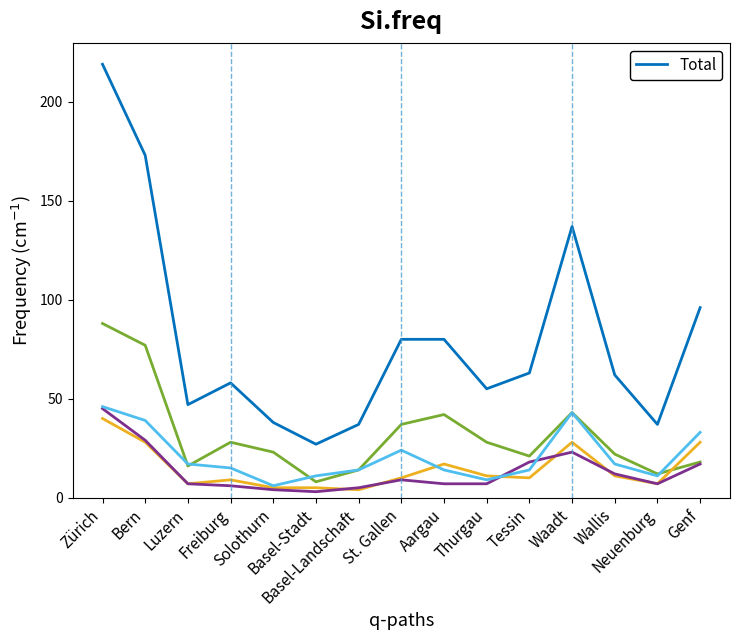

What is the maximum value shown in the chart?

219